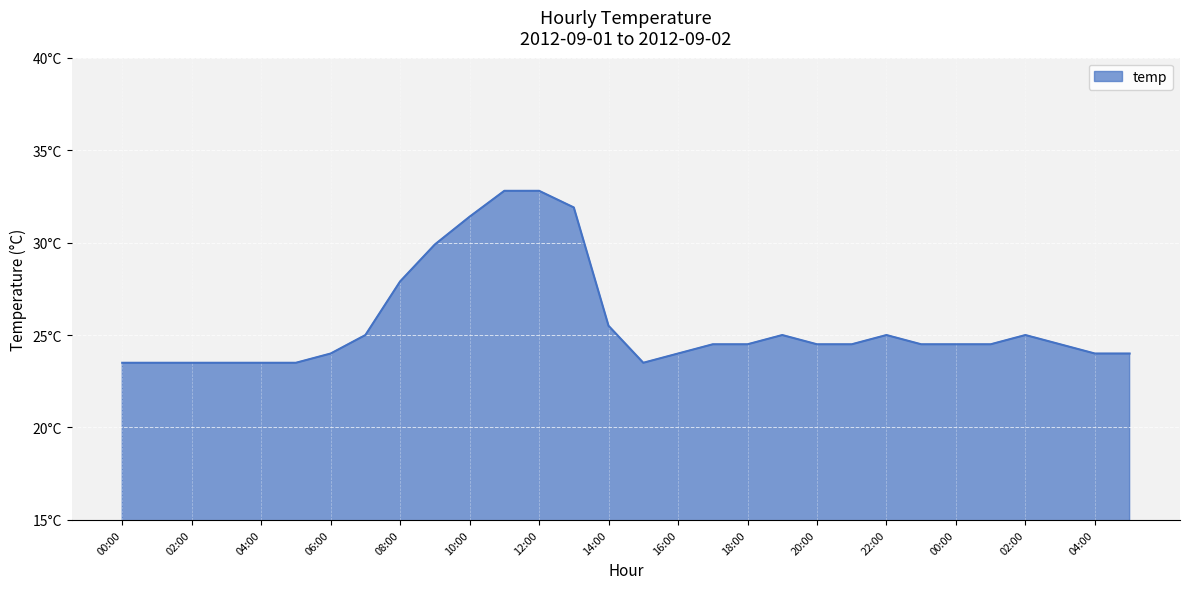

Does the chart display data point markers on the line(s)?

No